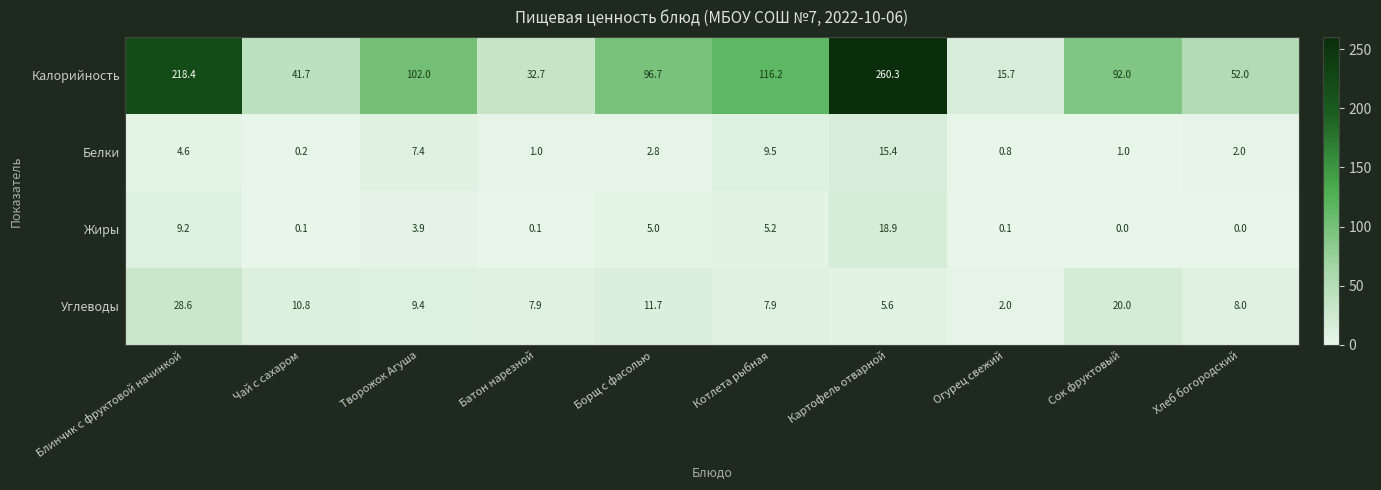

Which series has the largest total across all categories?

Калорийность